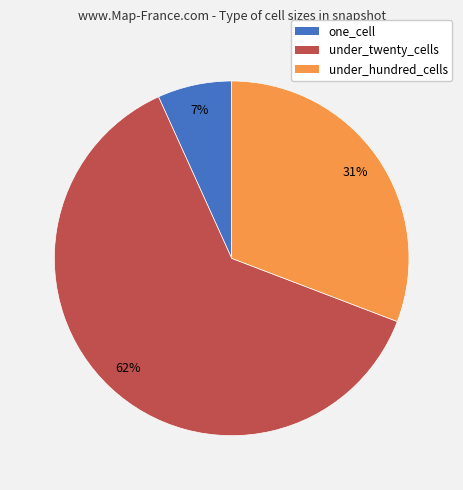

Is there a majority slice in this chart?

Yes